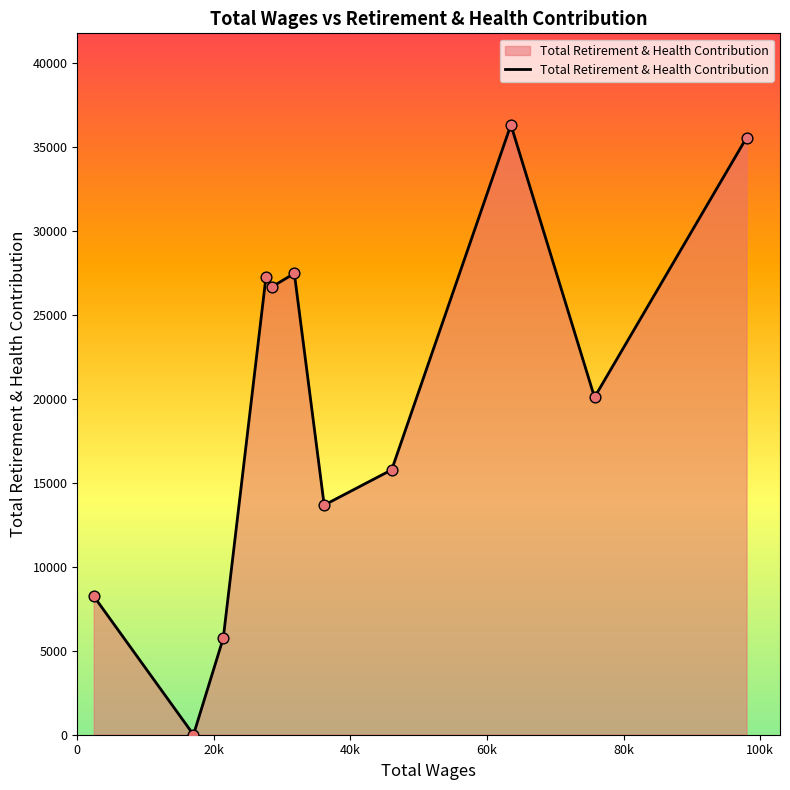

What is the maximum value shown in the chart?

36329